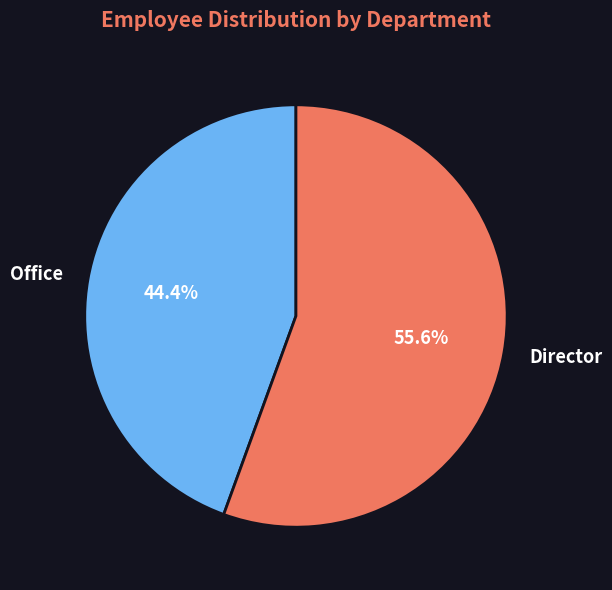

True or false: Director accounts for 48% of the total.

False